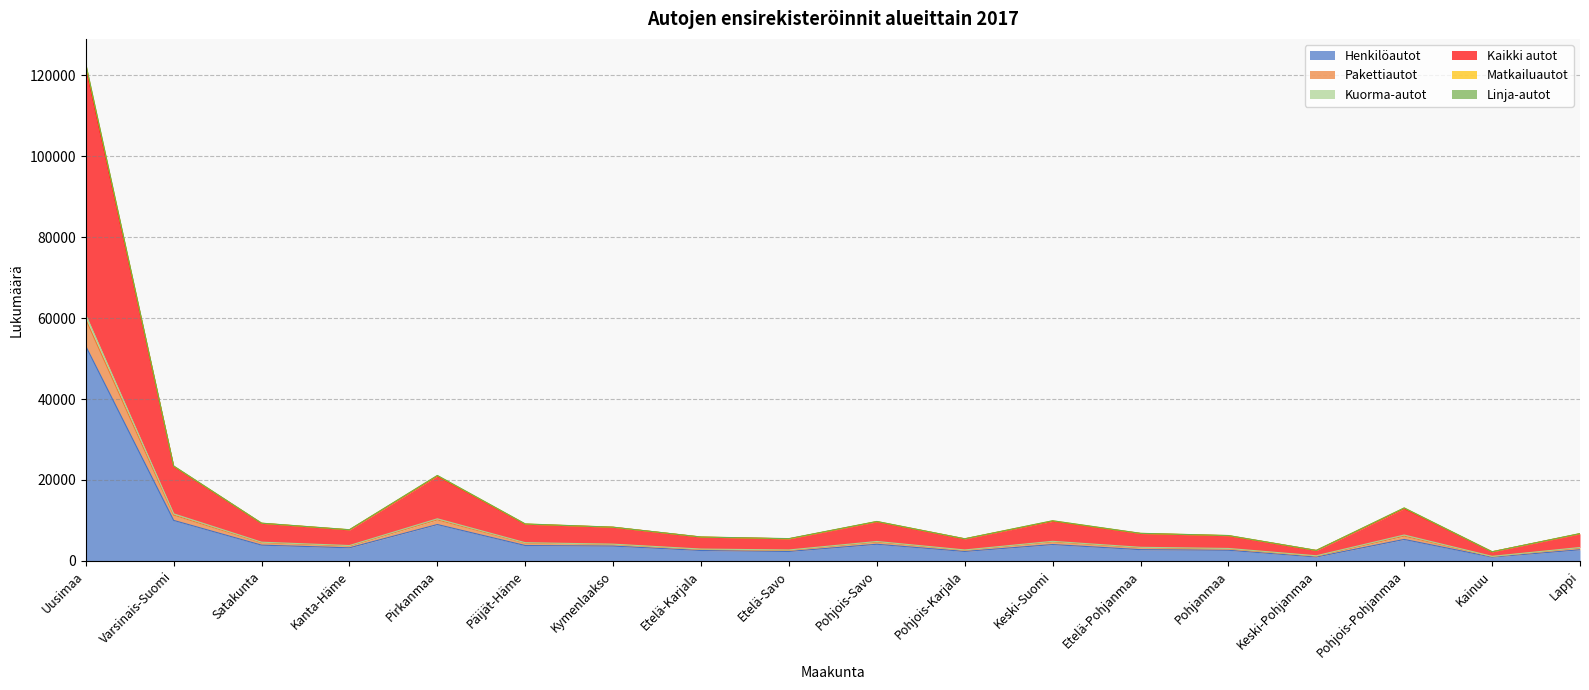

What is the highest value of the Henkilöautot series?

53067